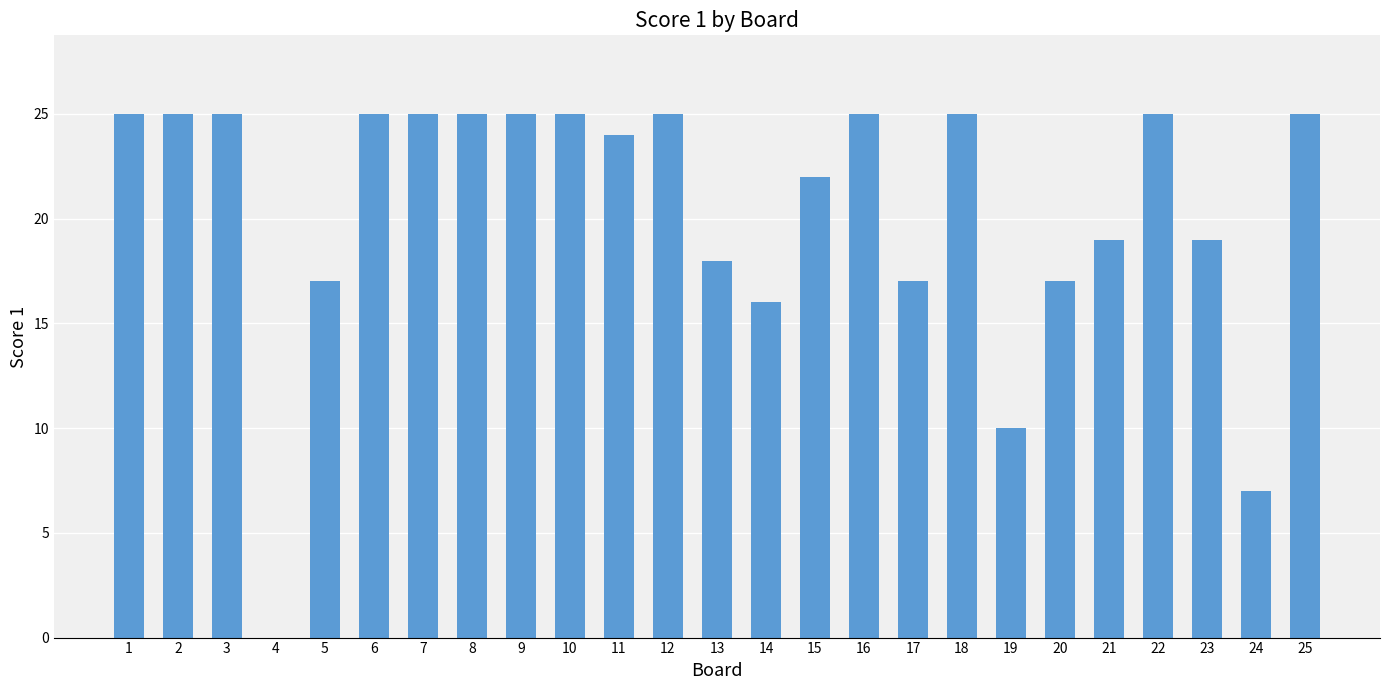

Reading left to right, list all the values displayed in this chart.

1=25	2=25	3=25	4=0	5=17	6=25	7=25	8=25	9=25	10=25	11=24	12=25	13=18	14=16	15=22	16=25	17=17	18=25	19=10	20=17	21=19	22=25	23=19	24=7	25=25